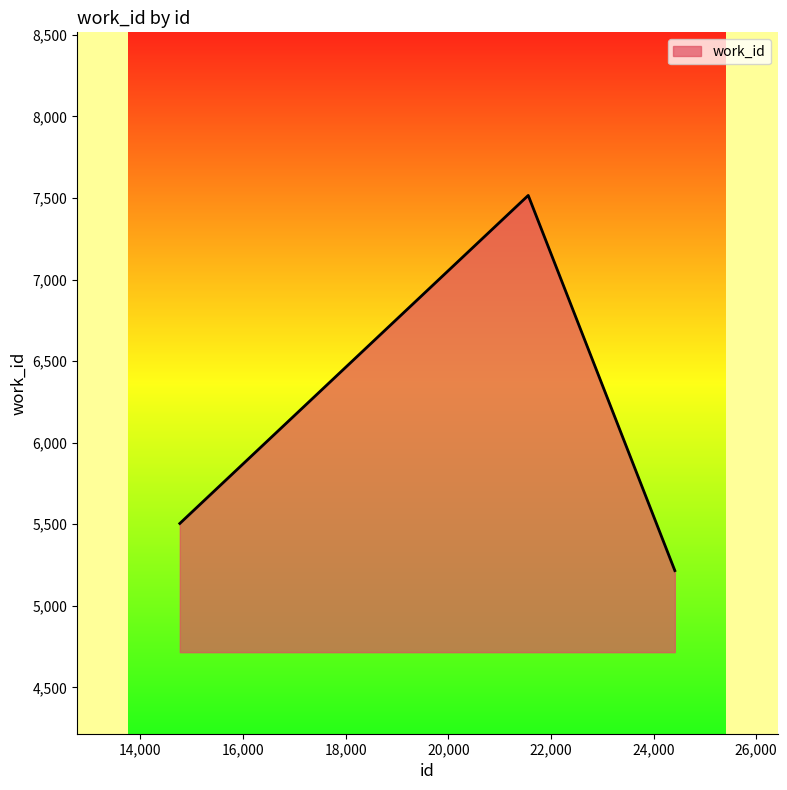

Count the values in the range 5505 to 7516.

3